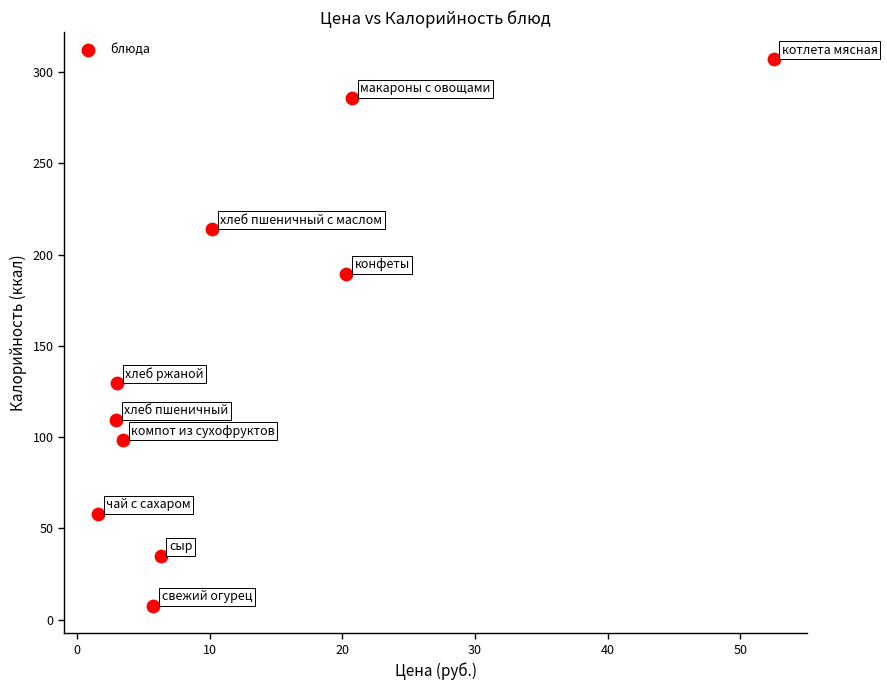

What is the average X value?

12.7